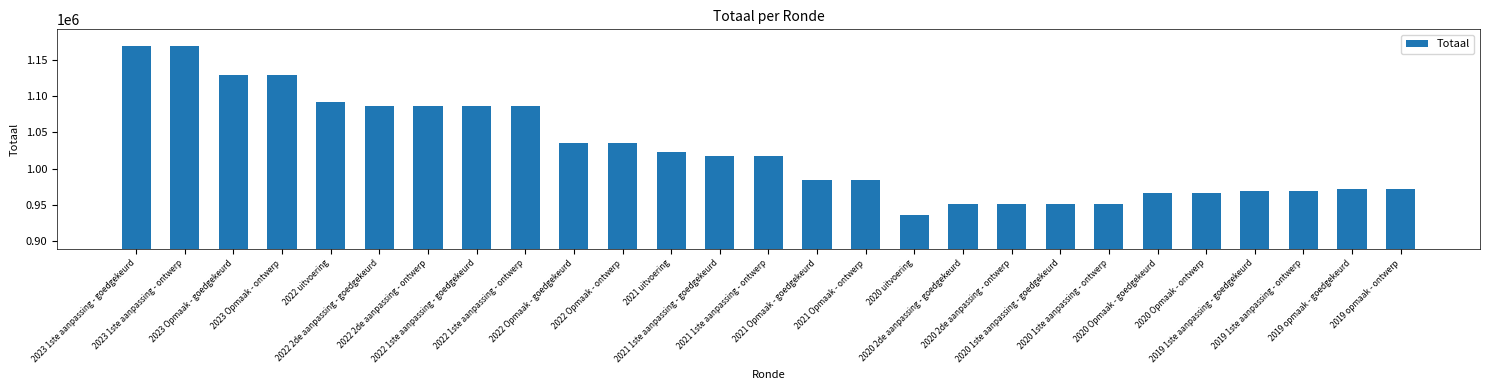

Reading left to right, extract all data points from this chart.

1168633	1168633	1128772	1128772	1091904	1086746	1086746	1086746	1086746	1035799	1035799	1022415	1017945	1017945	983724	983724	936296	951404	951404	951404	951404	966268	966268	969234	969234	971755	971755